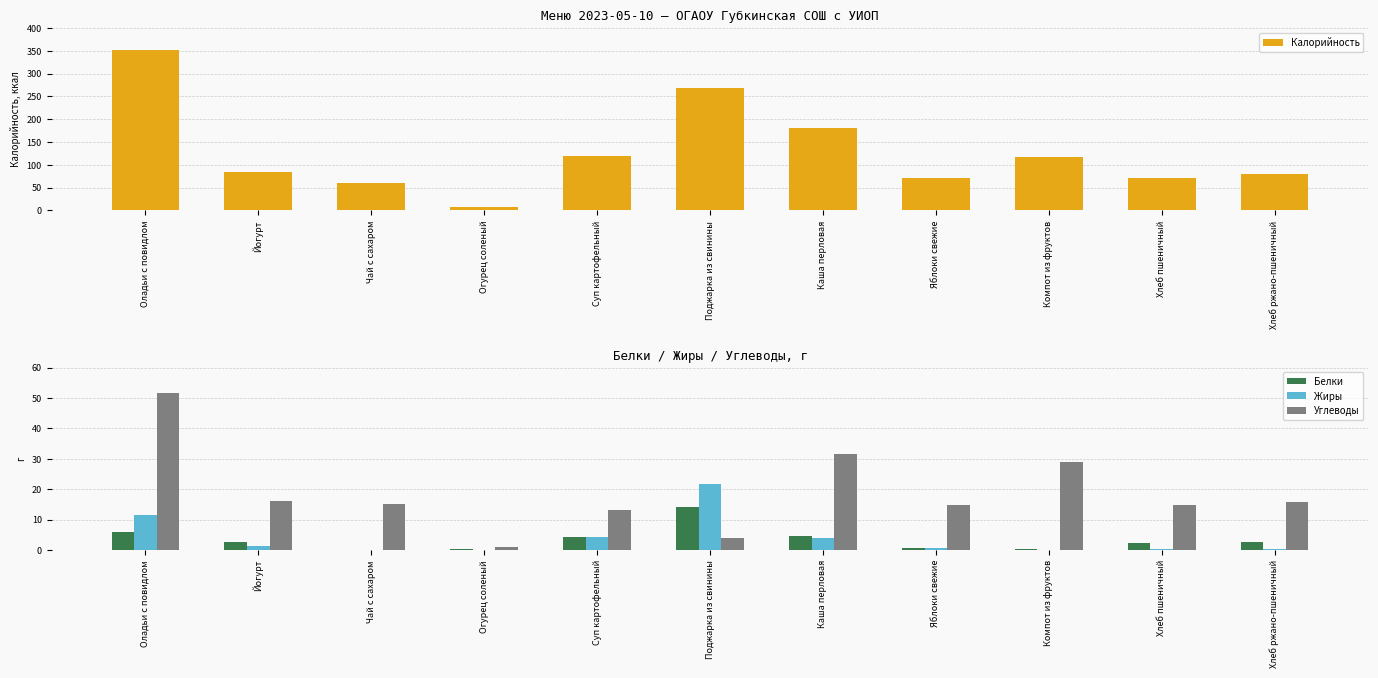

The Жиры series shows 4.0 at Каша перловая. True or false?

True